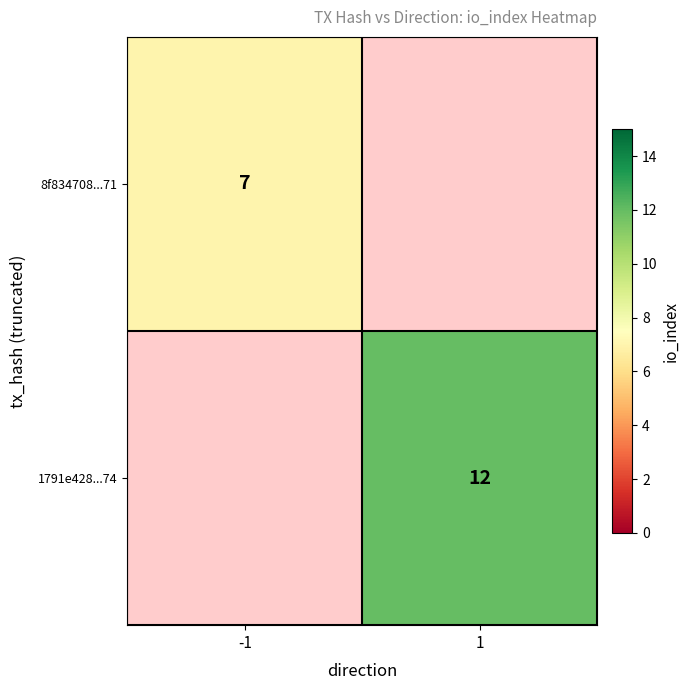

What is the smallest value displayed?

7.0